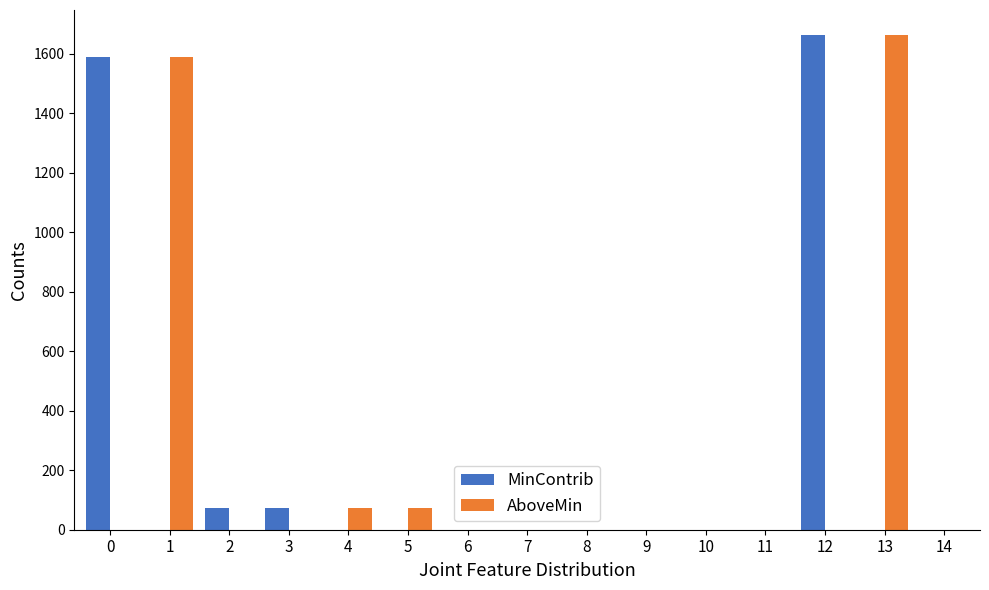

What is the sum of all MinContrib values?

3400.9